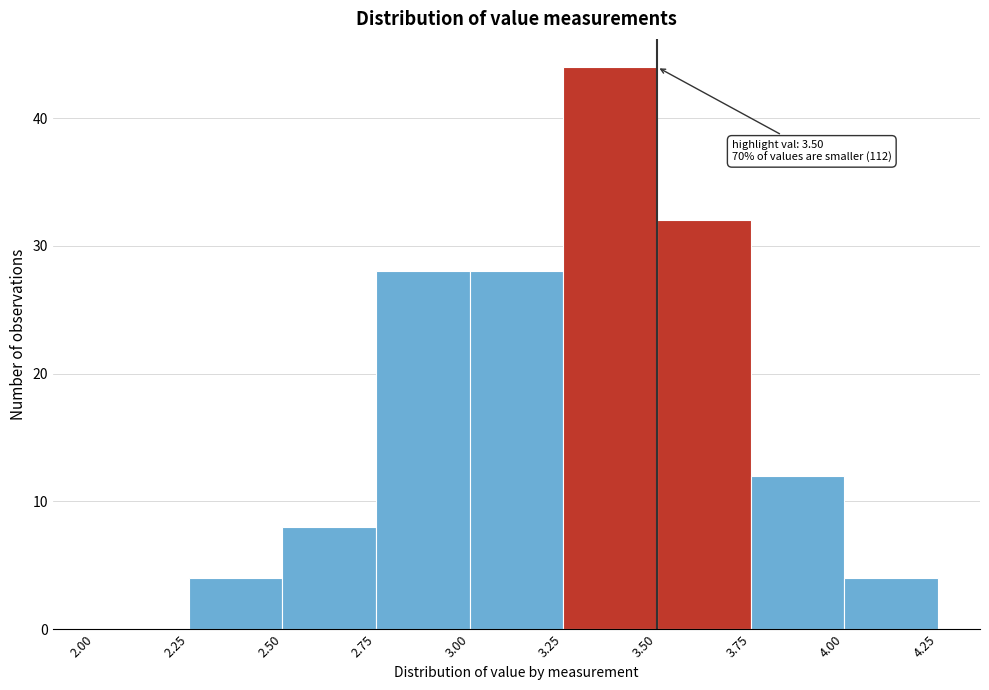

Over which range of the x-axis is the bar tallest?

3.25 to 3.50